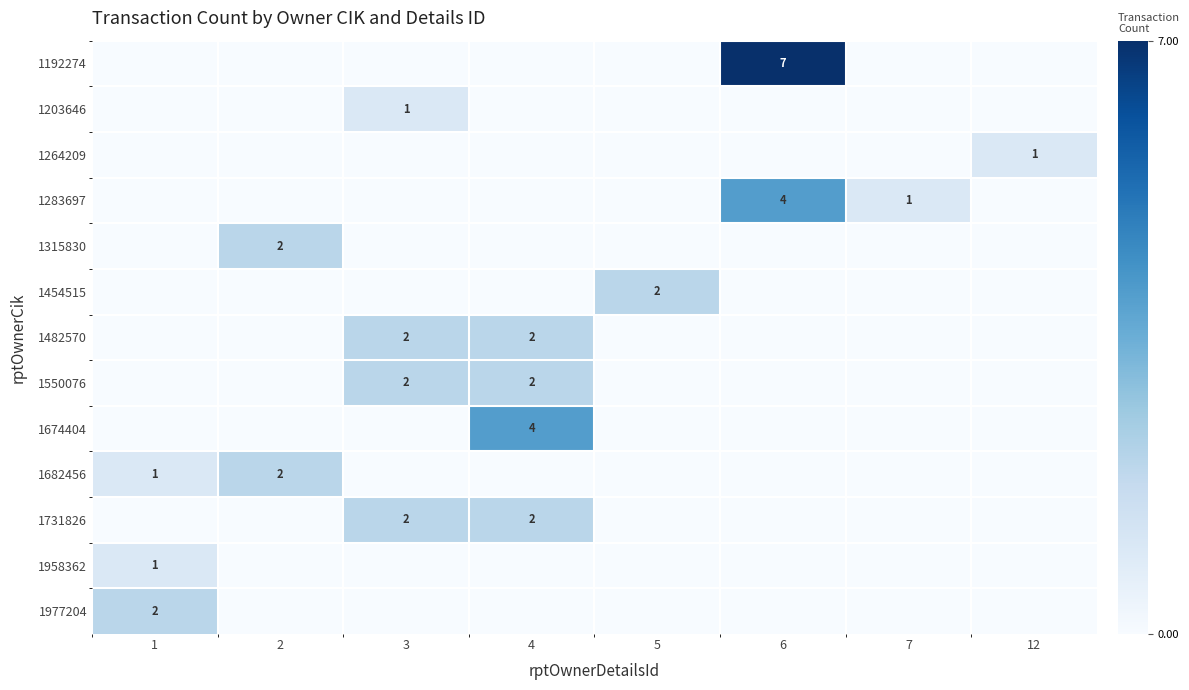

True or false: 1958362 has a value of 0 at 5.

True